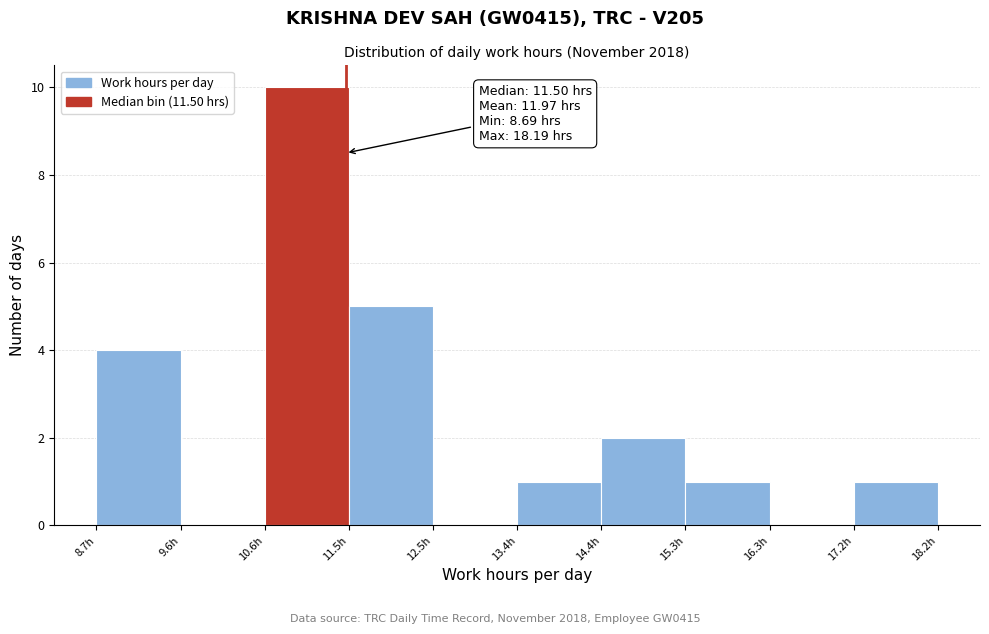

Which range on the x-axis has the tallest bar?

10.59 to 11.54